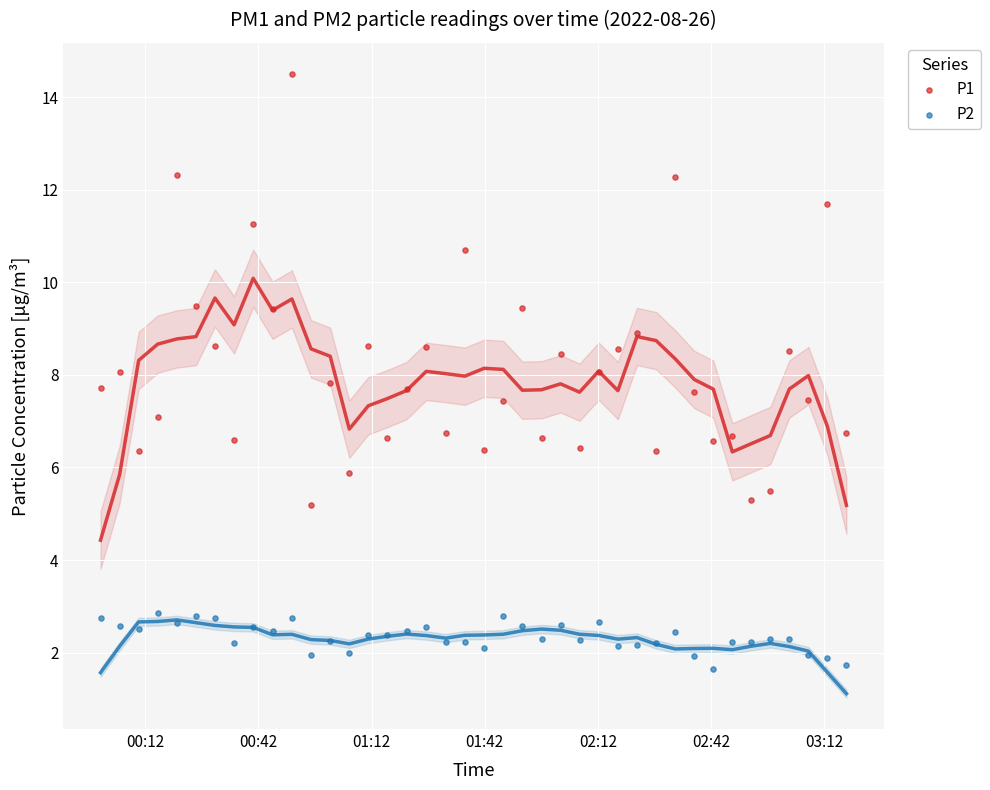

Which series reaches the minimum Y coordinate?

P2